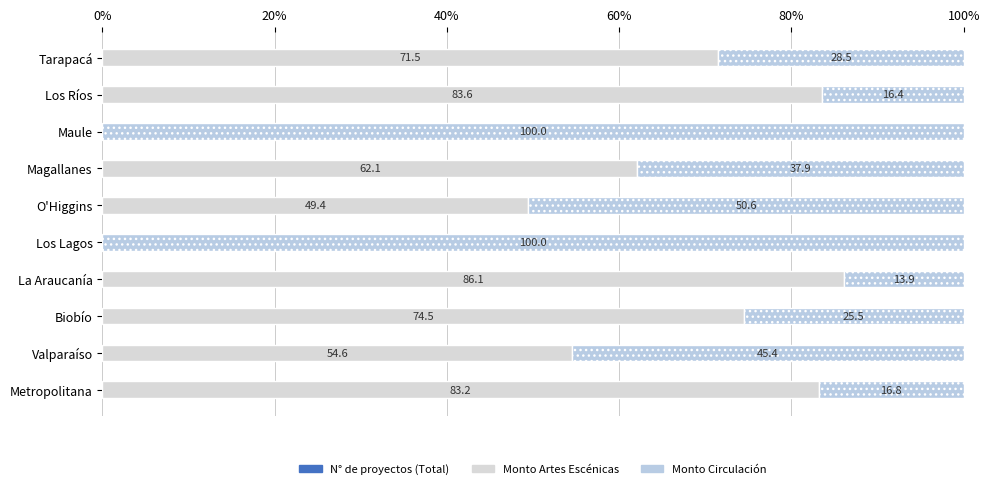

Which series has the largest total across all categories?

Monto Artes Escénicas